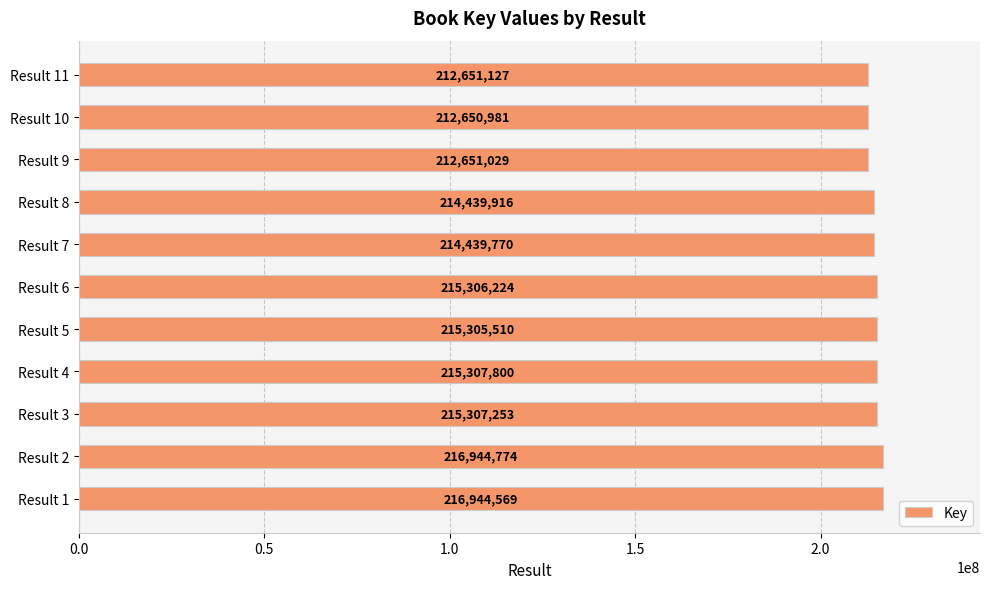

What is the difference between the values at Result 2 and Result 3?

1637521